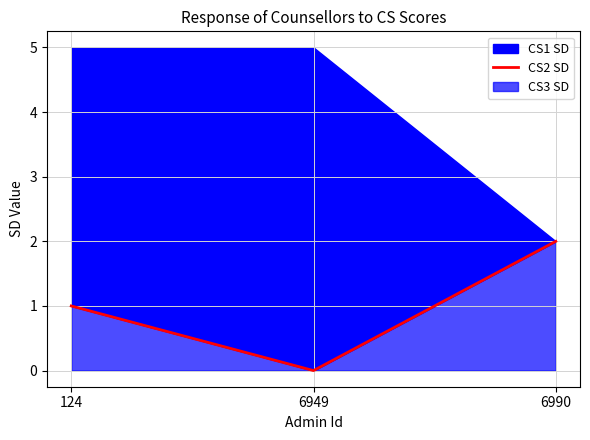

Where is the data nearest to the value 1?

124